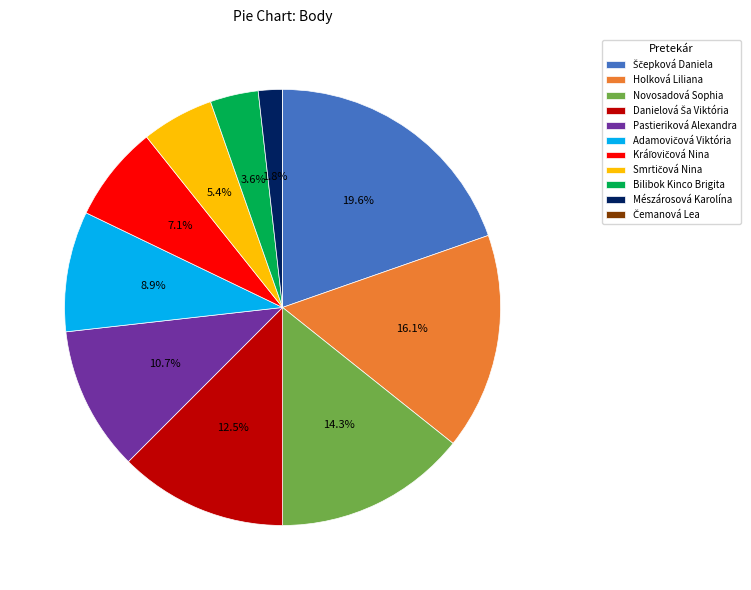

What portion of the pie excludes Novosadová Sophia?

85.7%